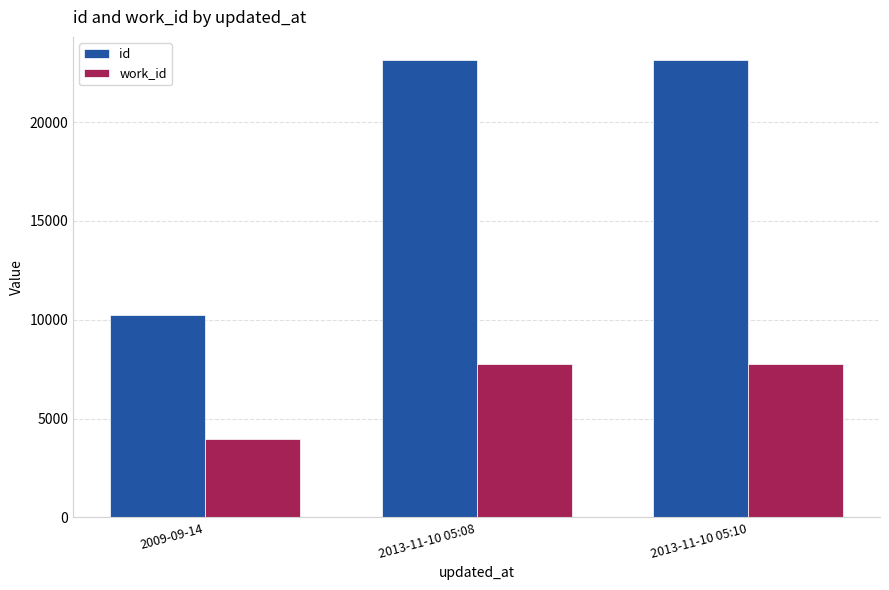

What is the minimum value for id?

10240